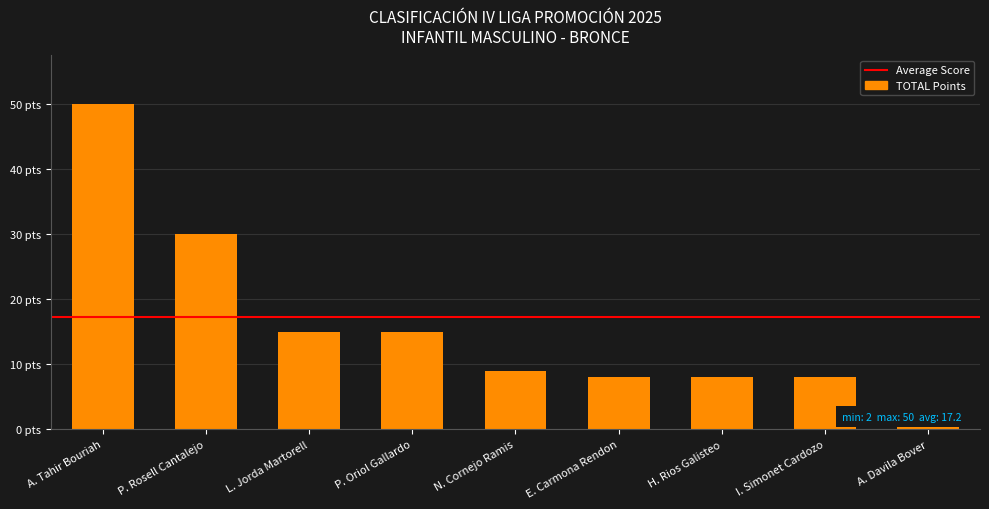

Which has a higher value, P. Oriol Gallardo or P. Rosell Cantalejo?

P. Rosell Cantalejo